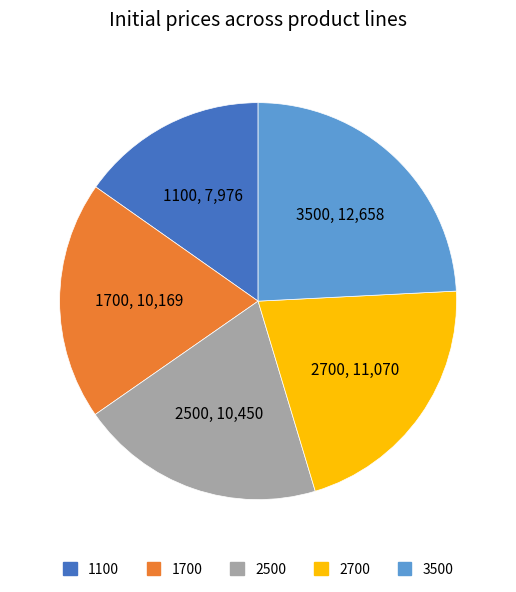

True or false: 1700 accounts for 5% of the total.

False